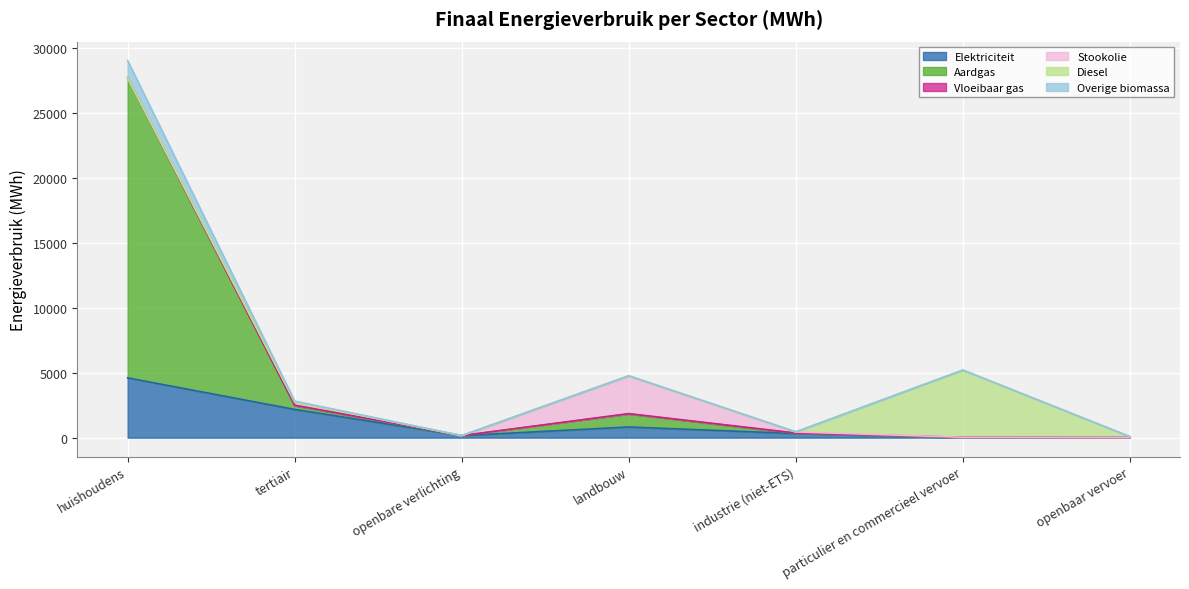

Is it true that Overige biomassa equals 2726.9 at landbouw?

False